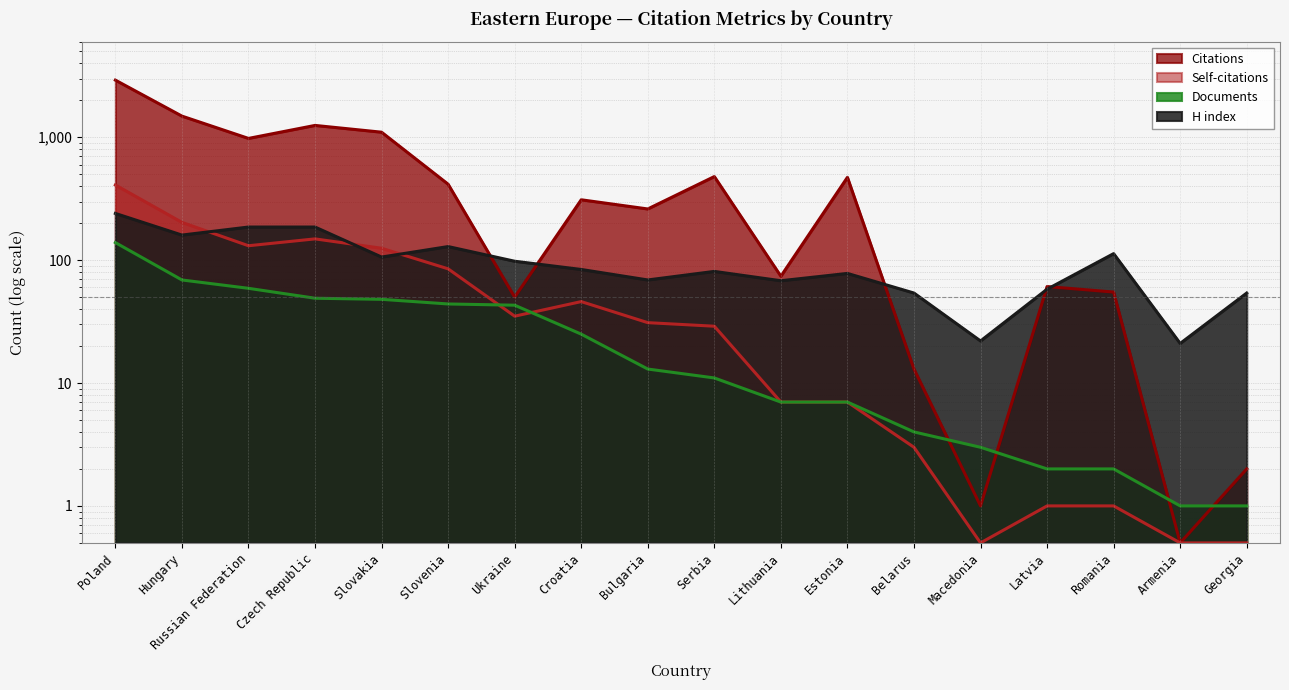

Which series has the widest spread of values?

Citations